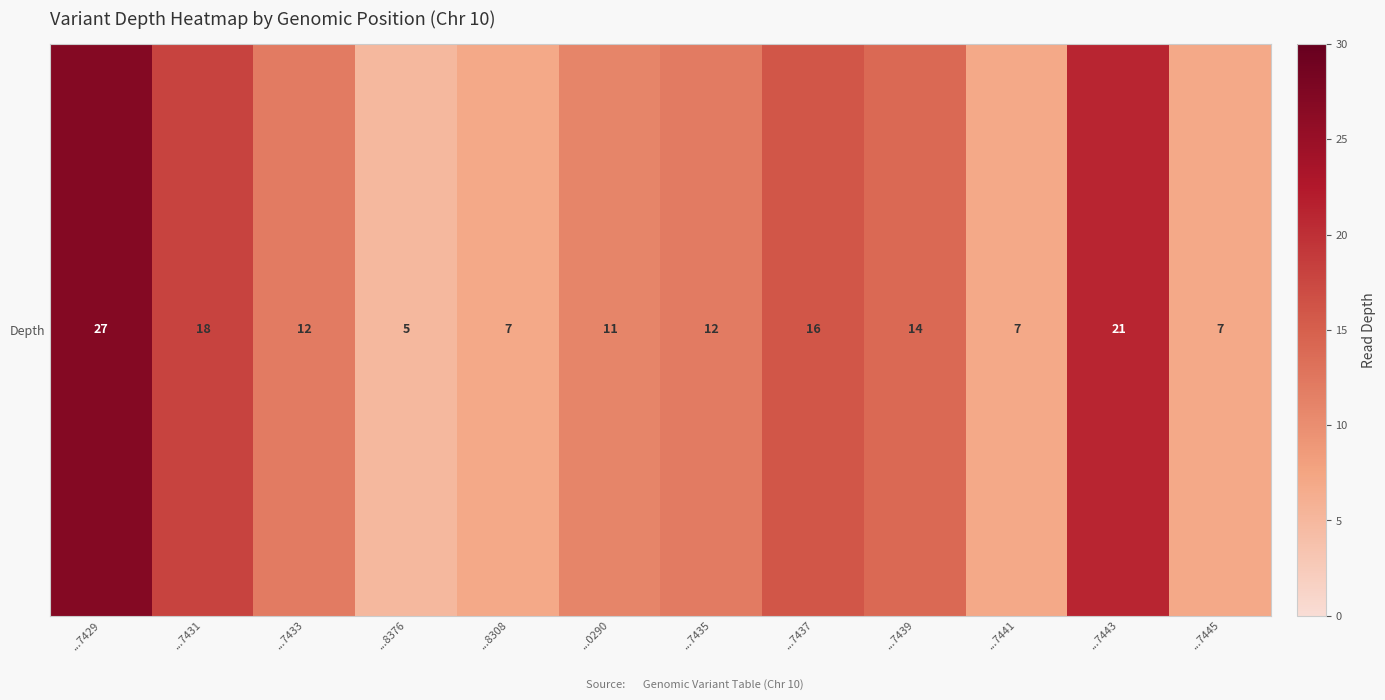

What is the approximate value at ...7433, to the nearest 10?

10